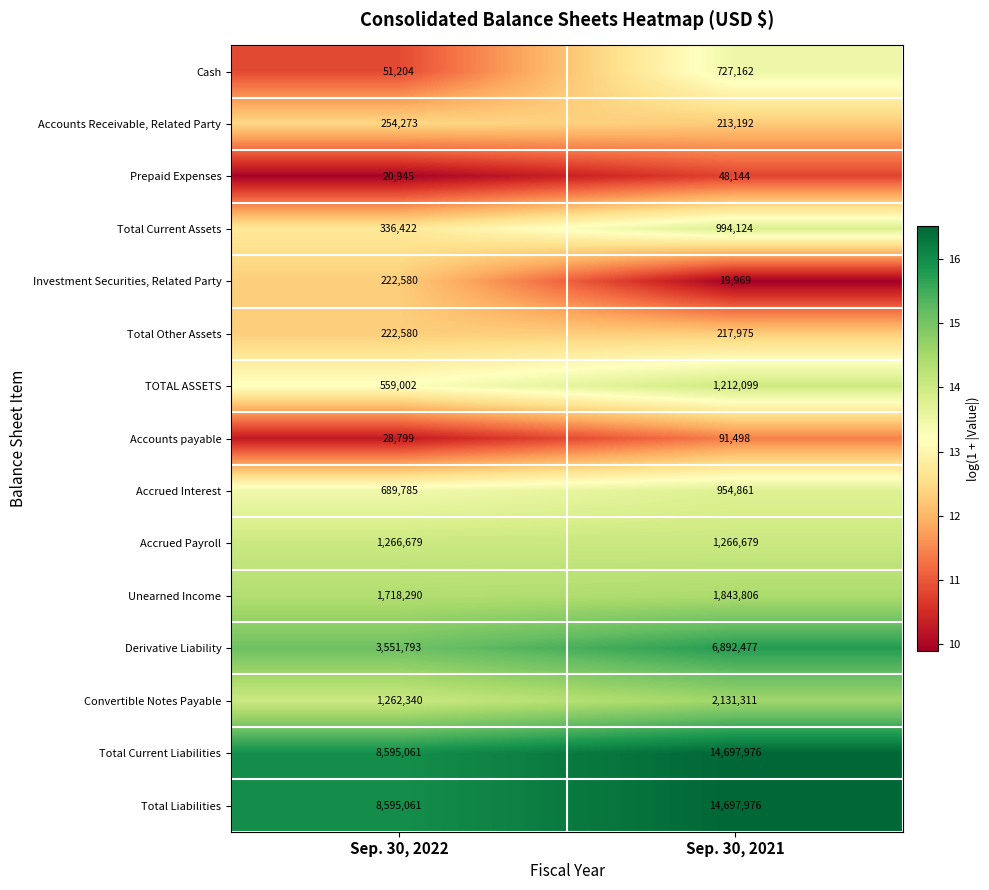

What is the spread (max minus min) of values at Sep. 30, 2021?

14678007